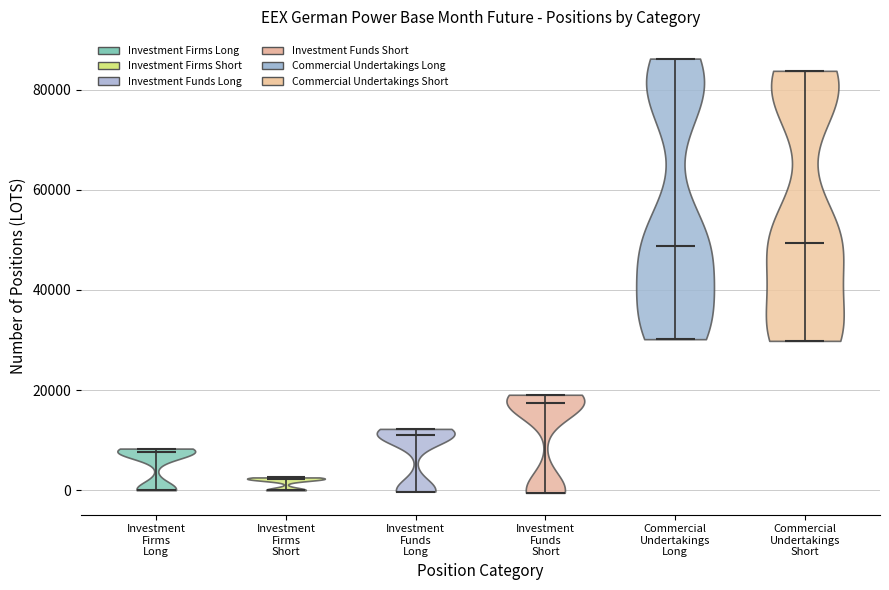

Reading left to right, read every violin against the y-axis: where its median line is, and the lowest and highest points it reaches. The values are not printed on the chart, so give them approximately, as read against the axis.

Investment Firms Long: median line 8000, lowest point 0, highest point 8000
Investment Firms Short: median line 2000, lowest point 0, highest point 2000
Investment Funds Long: median line 12000, lowest point 0, highest point 12000
Investment Funds Short: median line 18000, lowest point 0, highest point 20000
Commercial Undertakings Long: median line 48000, lowest point 30000, highest point 86000
Commercial Undertakings Short: median line 50000, lowest point 30000, highest point 84000